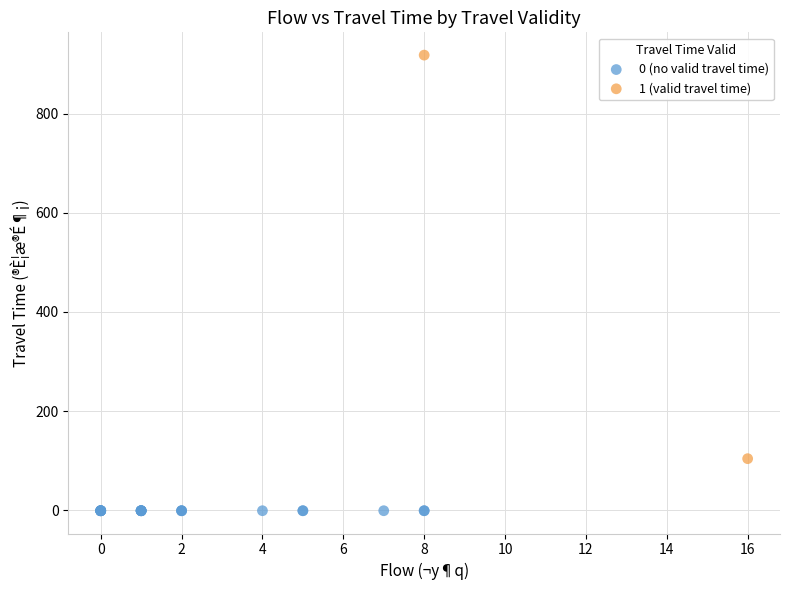

Which series contains the lowest Y value?

0 (no valid travel time)